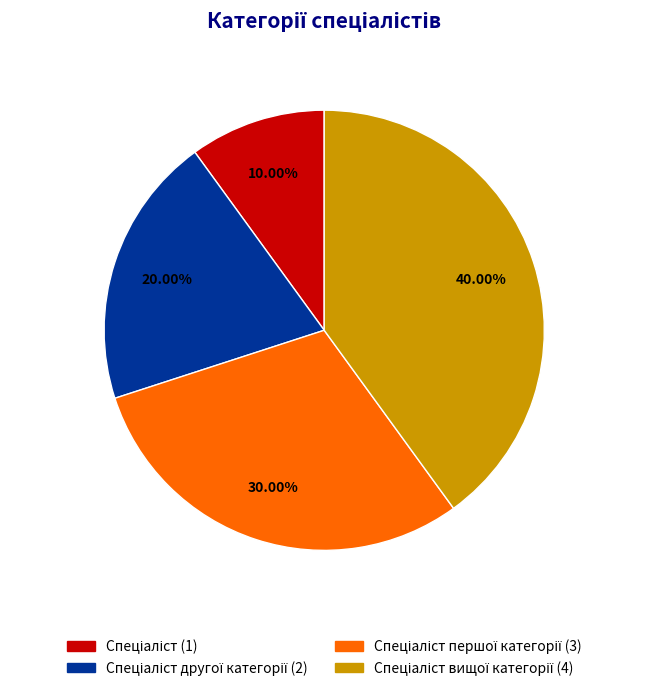

Is there any slice that represents more than half of the pie?

No